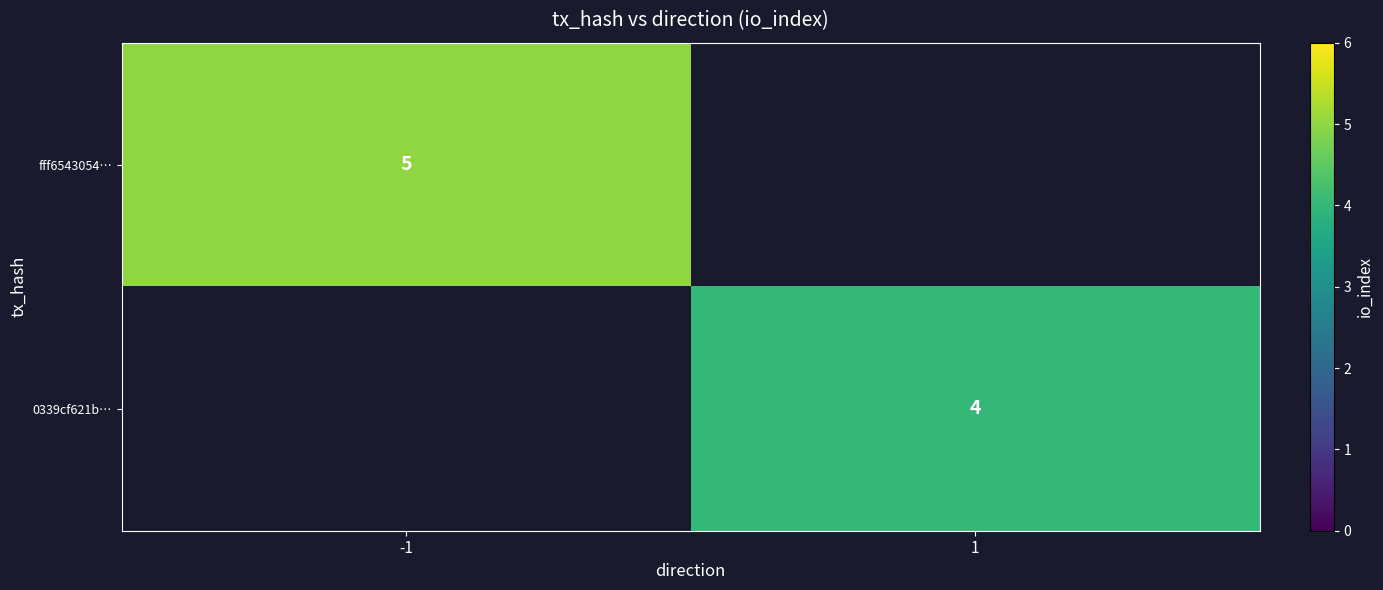

Which category has the highest value across all series?

-1